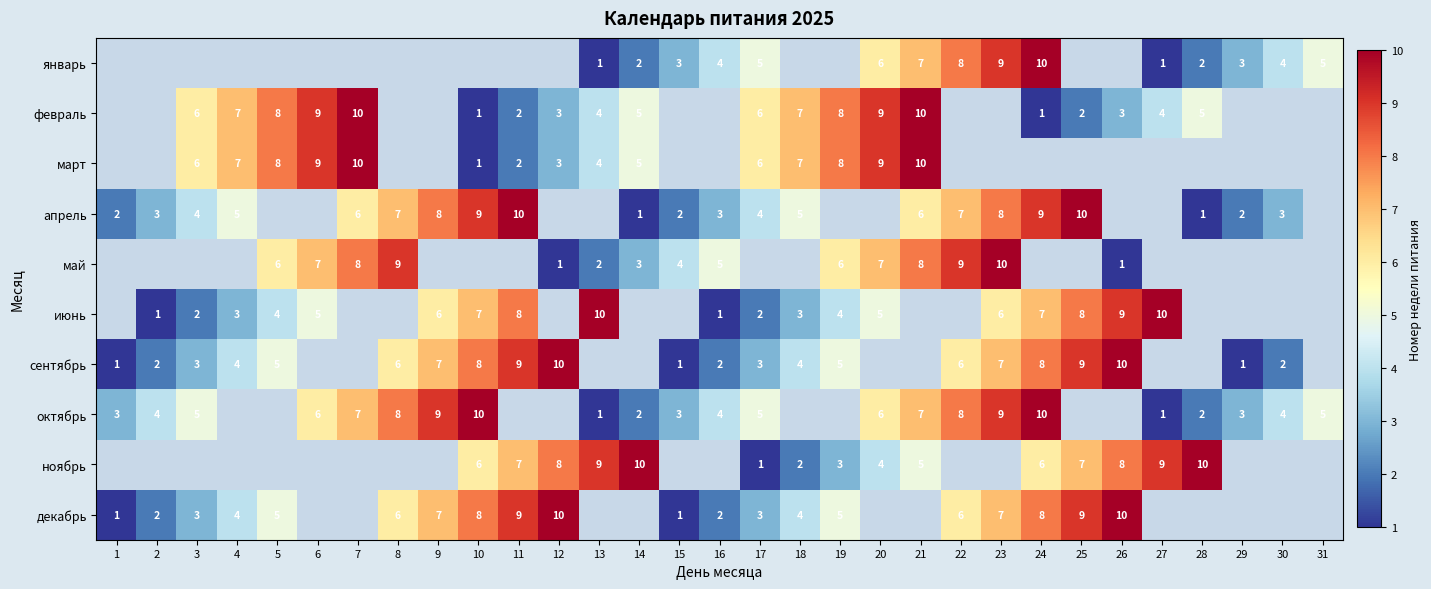

Is it true that январь equals 3 at 29?

True